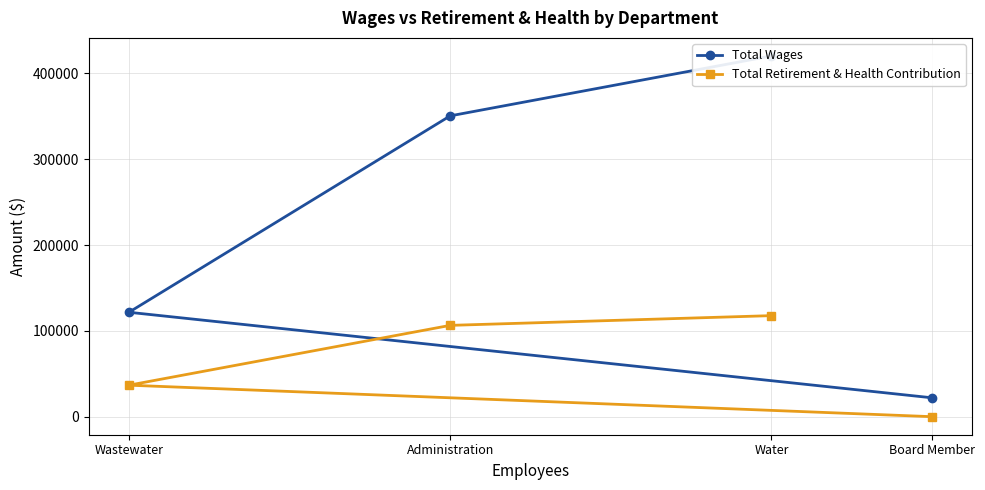

Where is Total Retirement & Health Contribution nearest to the value 58861?

Wastewater